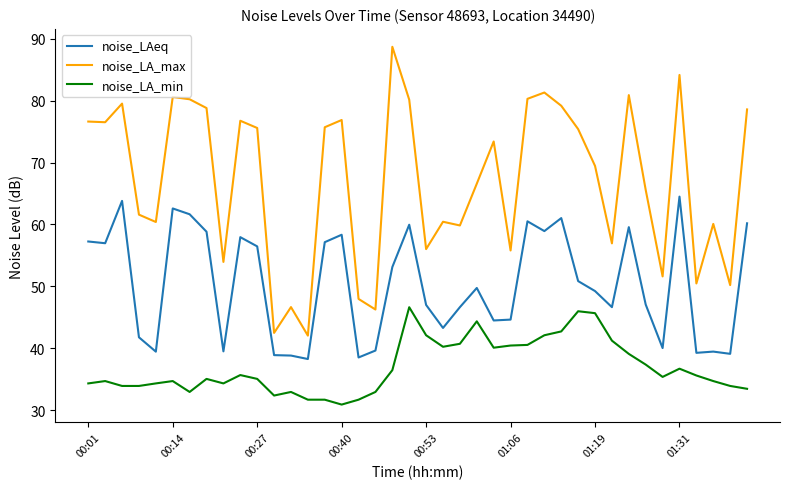

What is the maximum value shown in the chart?

88.7